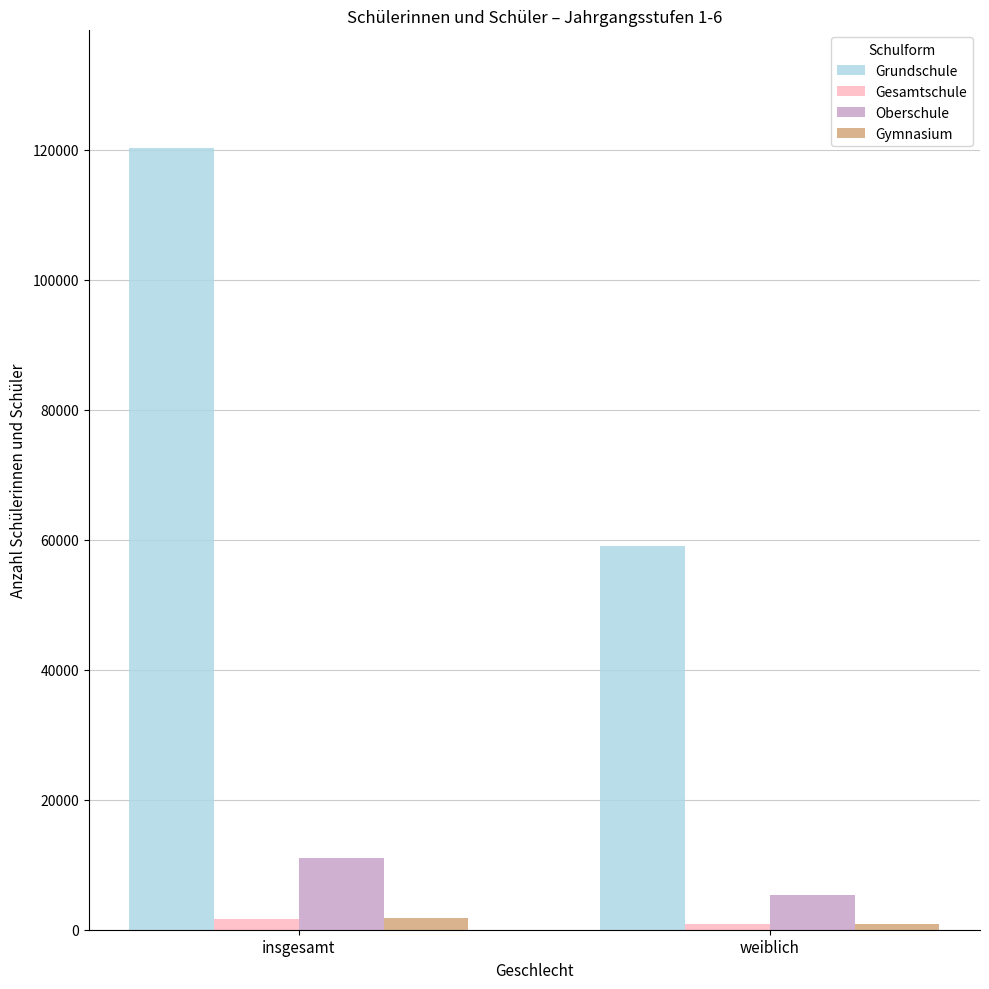

What is the label of the 1st bar from the right?

weiblich